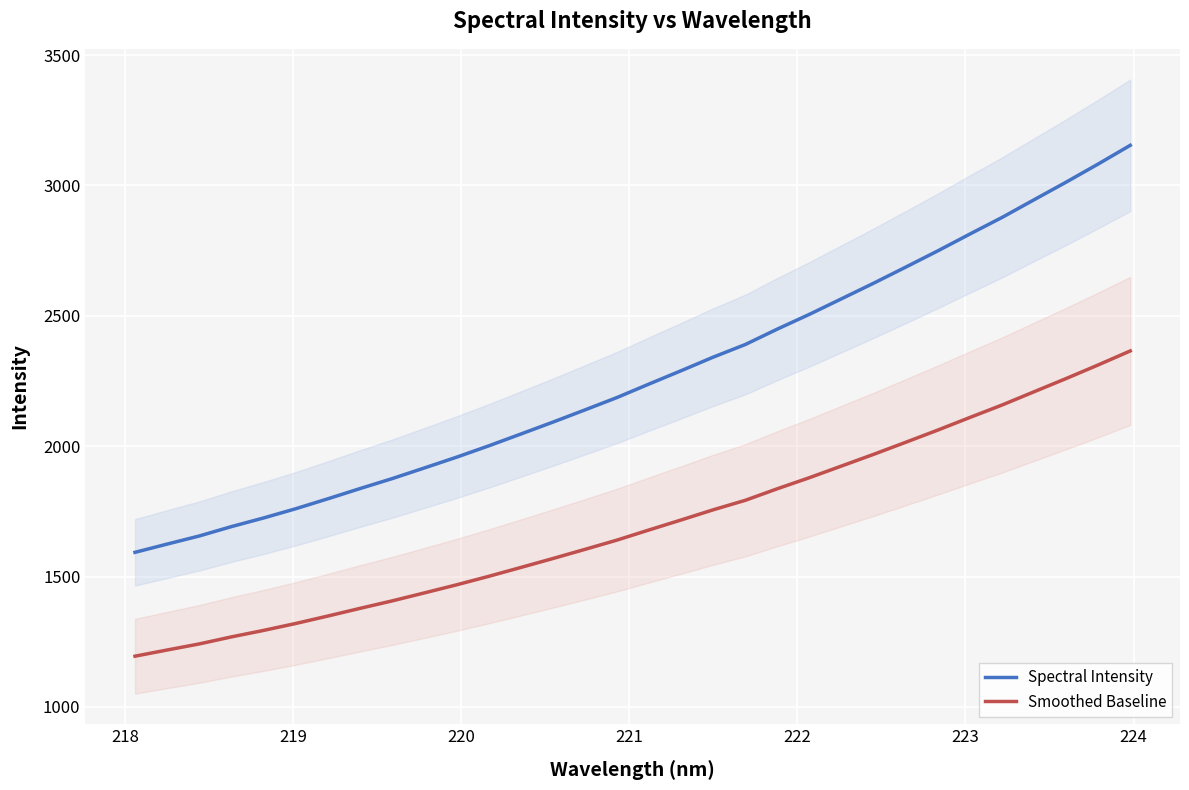

True or false: Spectral Intensity and Smoothed Baseline cross at least once.

False